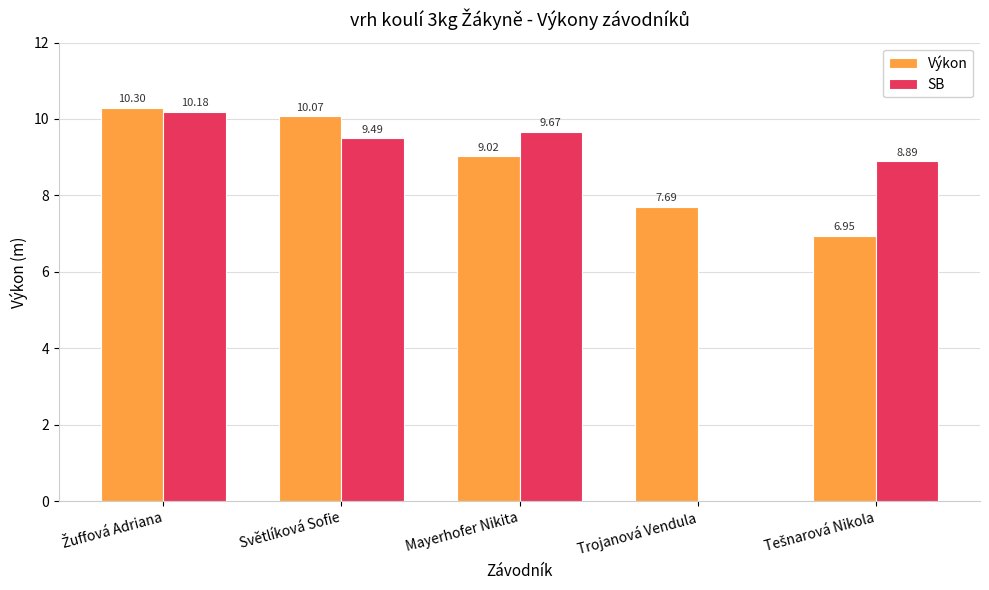

What are all the series names shown in the legend?

Výkon, SB